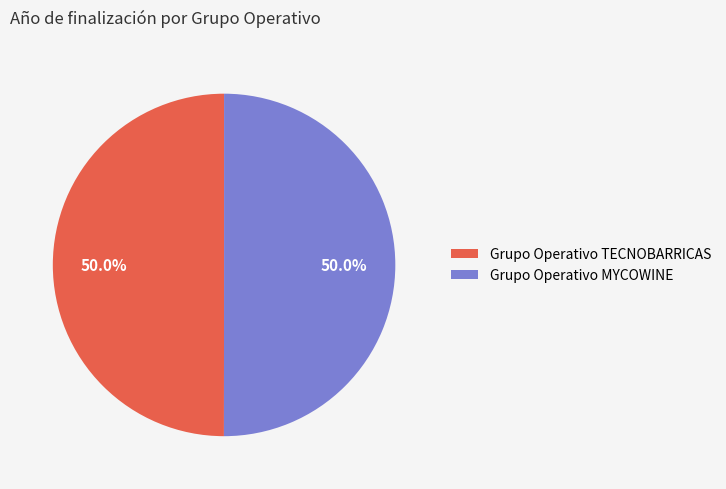

What percentage do Grupo Operativo TECNOBARRICAS and Grupo Operativo MYCOWINE together represent?

100.0%